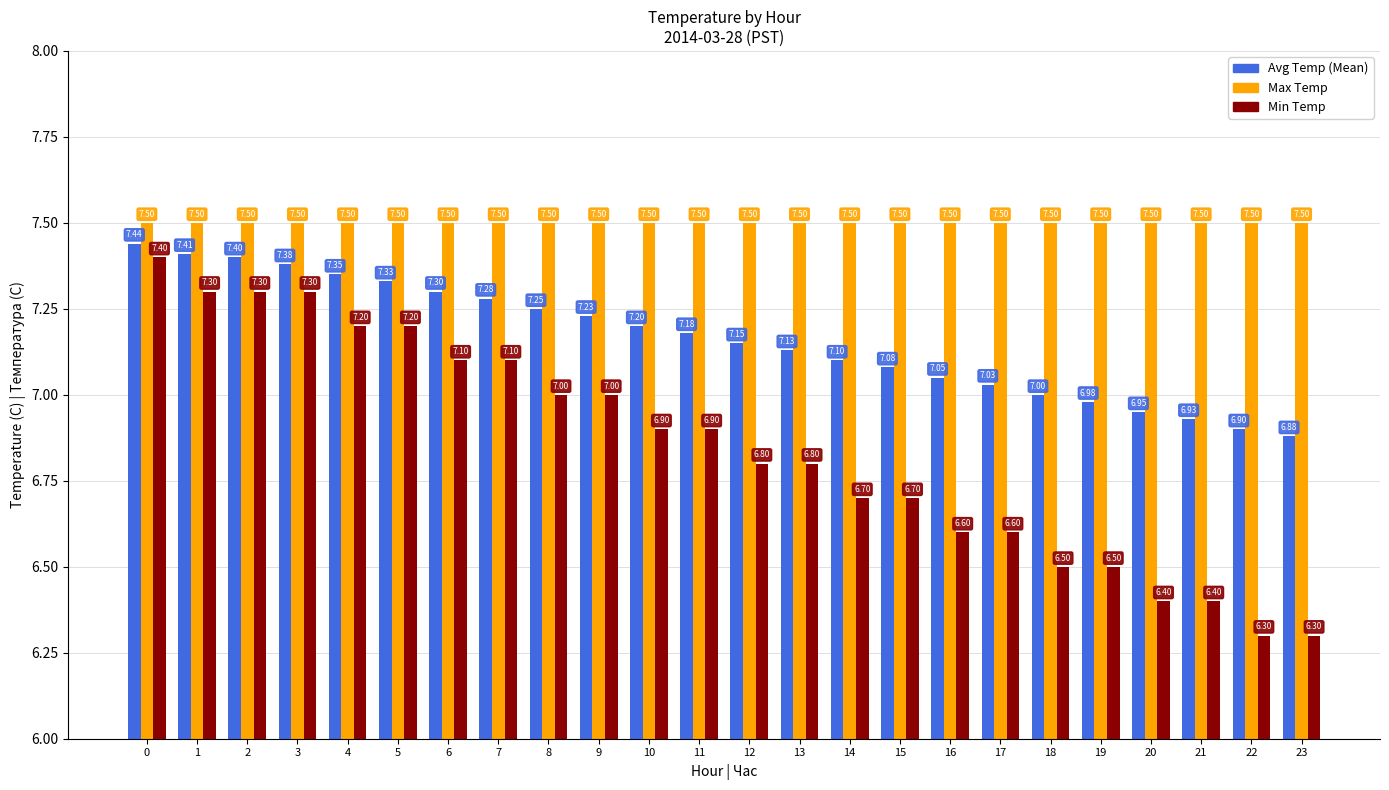

List the labels in order of Avg Temp (Mean) value, largest first.

0, 1, 2, 3, 4, 5, 6, 7, 8, 9, 10, 11, 12, 13, 14, 15, 16, 17, 18, 19, 20, 21, 22, 23